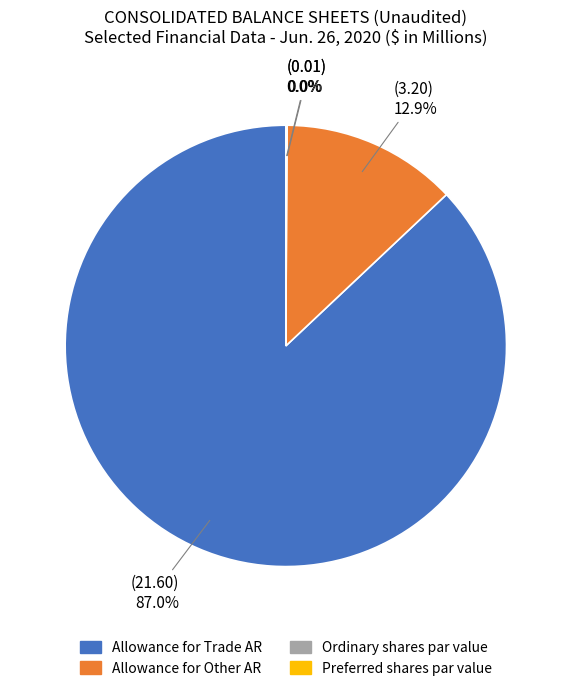

Does any single category account for the majority?

Yes